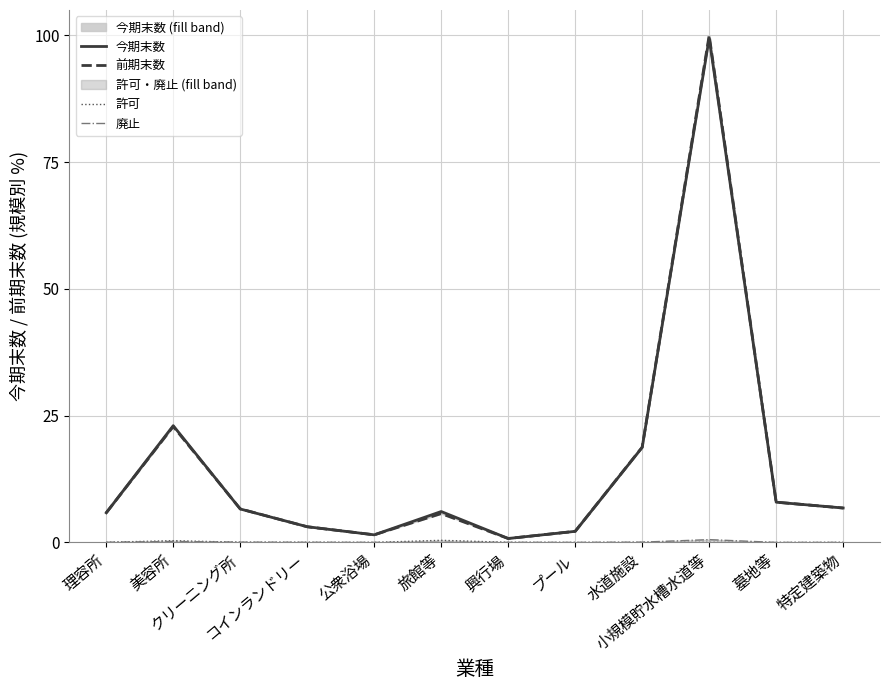

True or false: 廃止 and 前期末数 cross at least once.

False